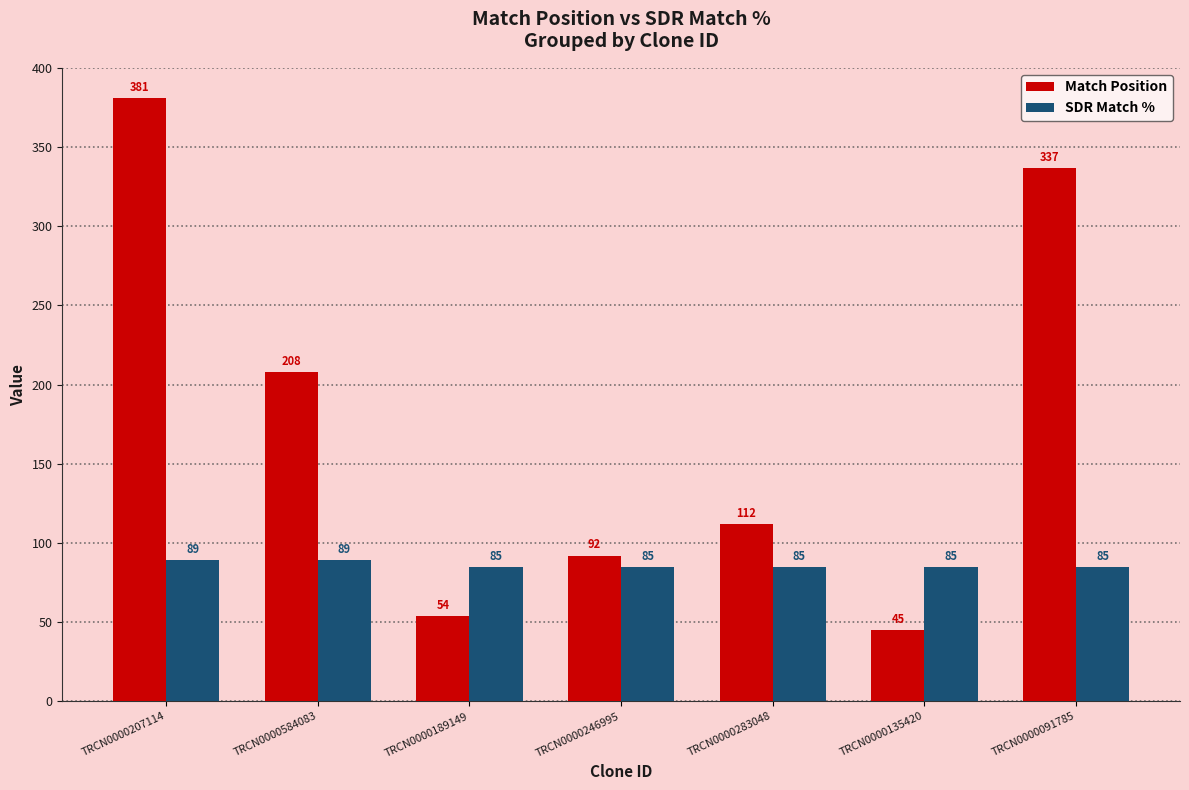

What is the difference between the second highest and minimum values in the Match Position series?

292